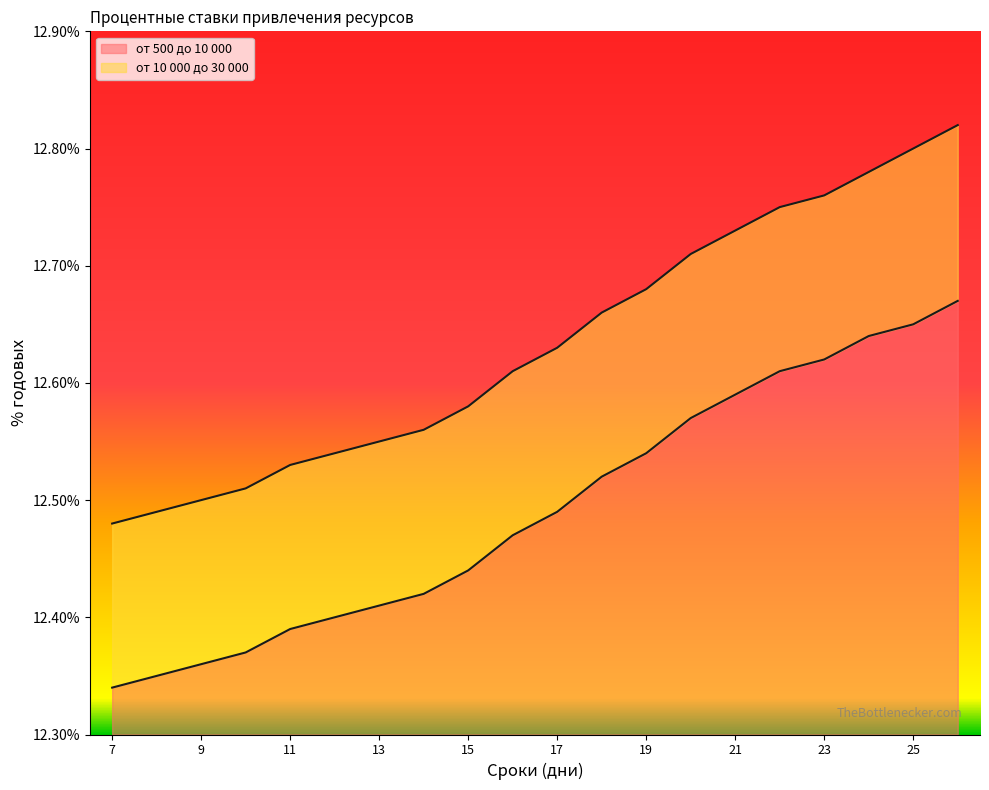

What is the approximate value of от 10 000 до 30 000 at 19?

12.7